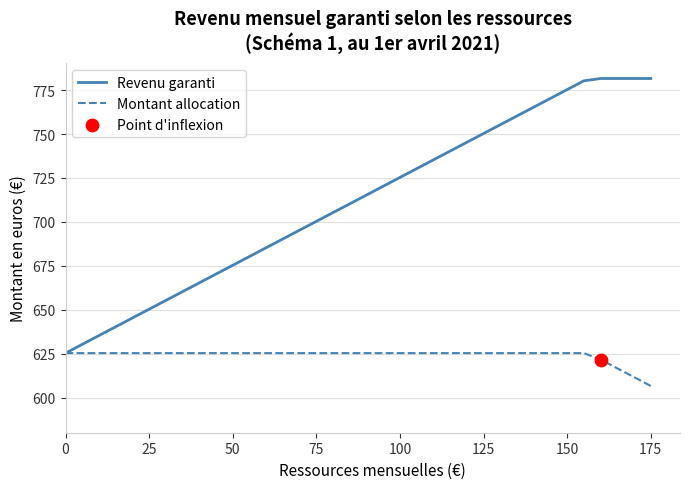

Which series has the largest range (max minus min)?

Revenu garanti